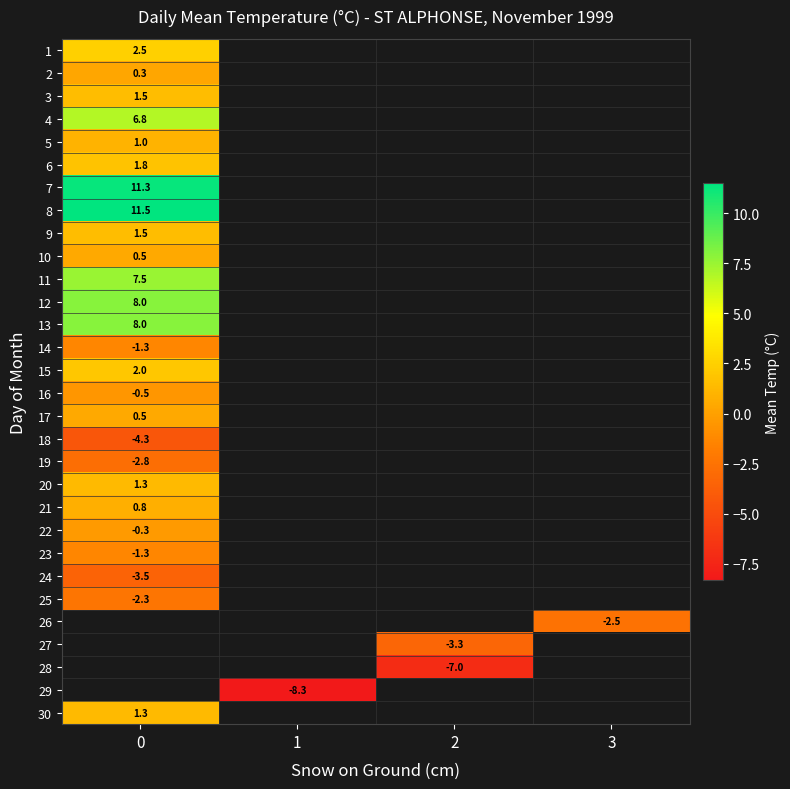

The 18 series shows -4.3 at 0. True or false?

True